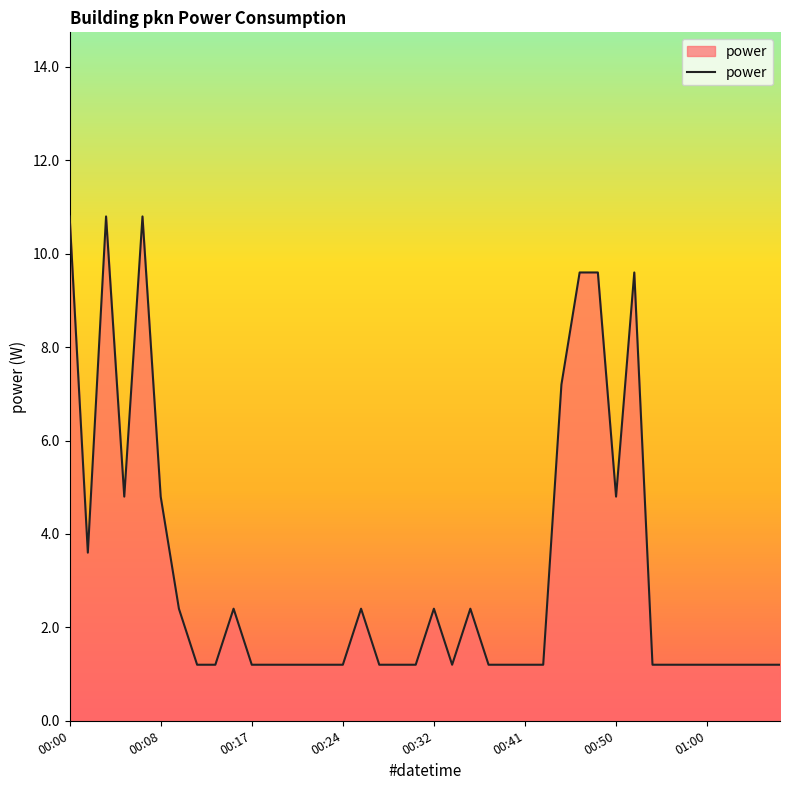

Does the chart display data point markers on the line(s)?

No